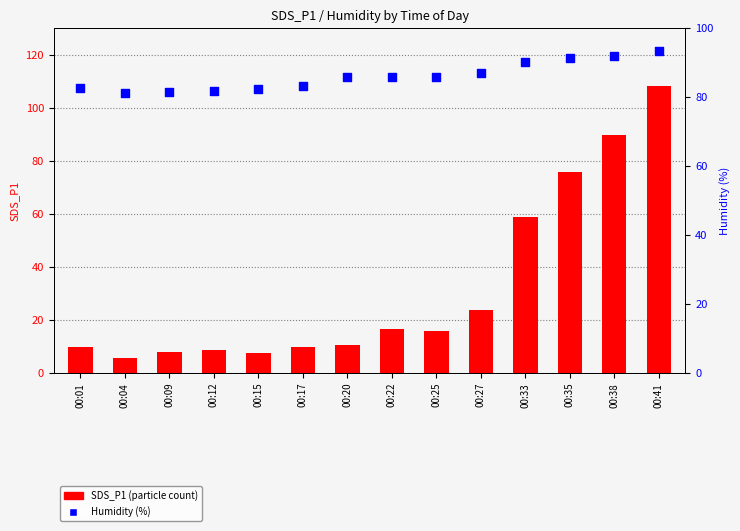

What is the total value across all series at 00:35?

167.1